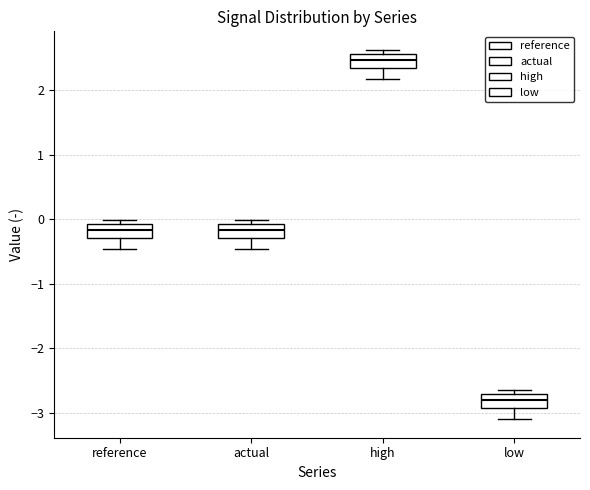

Which box has the highest median line?

high